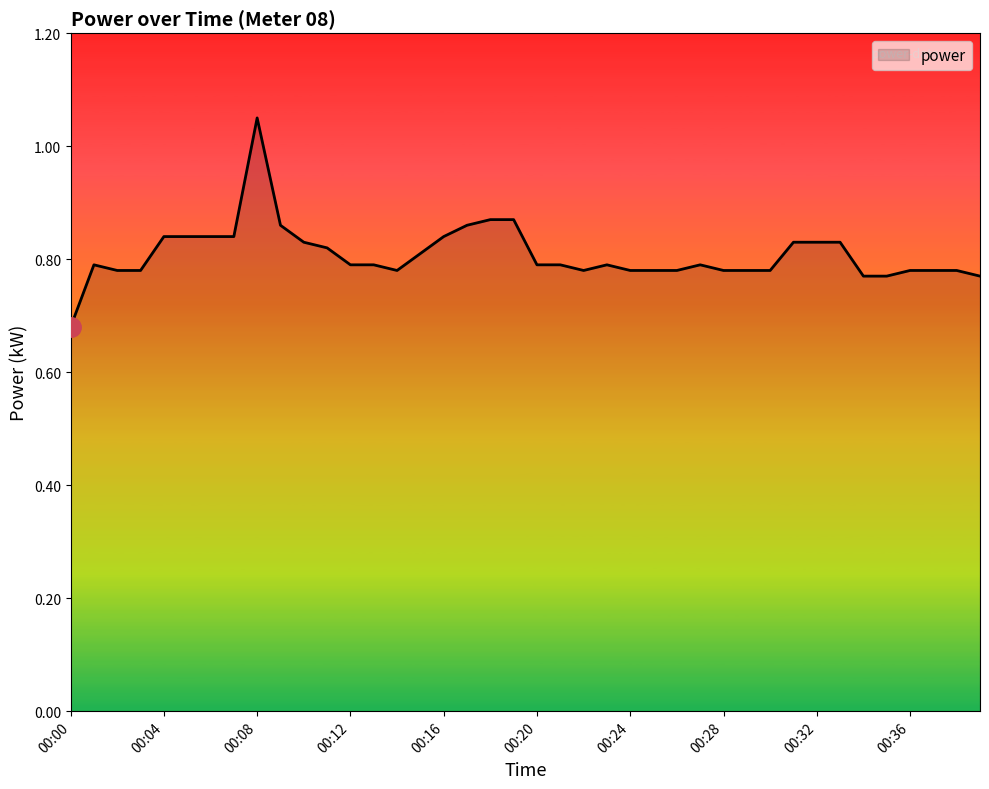

How many interior local peaks (higher than both neighbors) does the data have?

4